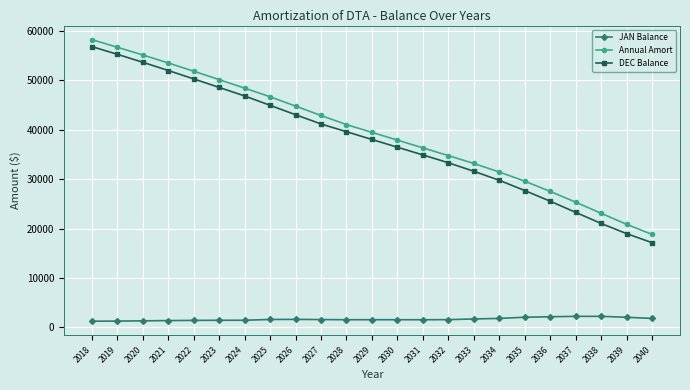

Count the number of categories in the chart.

23